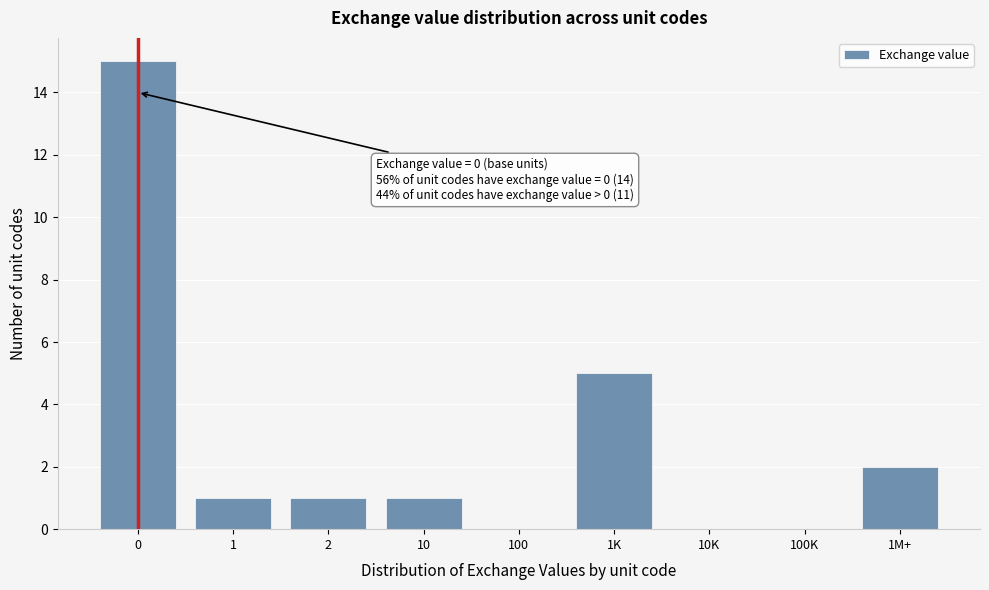

Reading left to right, what are all the values shown in this chart?

0=15	1=1	2=1	10=1	100=0	1K=5	10K=0	100K=0	1M+=2